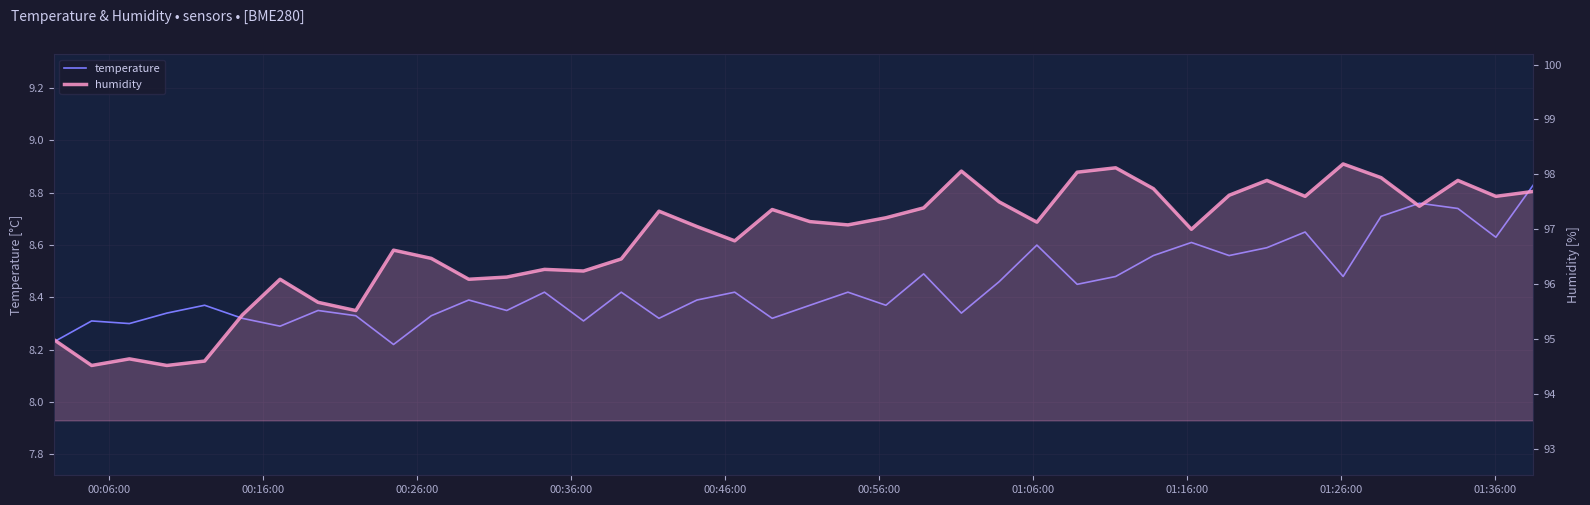

The humidity series shows 139.1 at 12. True or false?

False